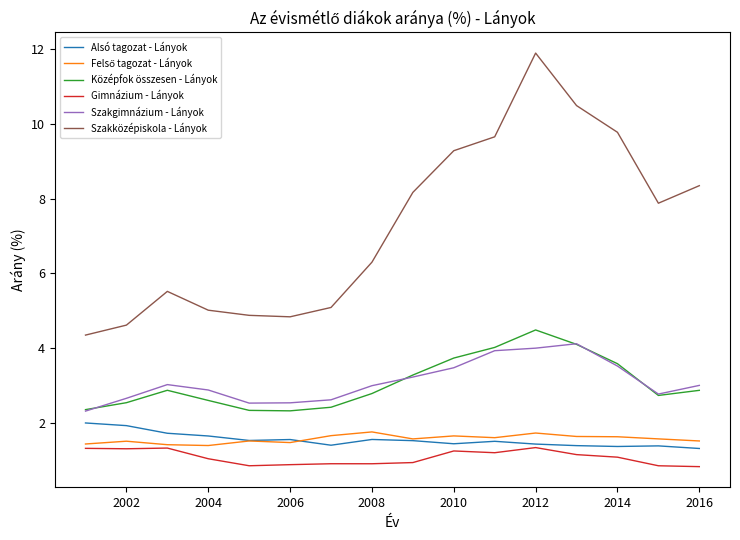

What is the maximum value shown in the chart?

11.9